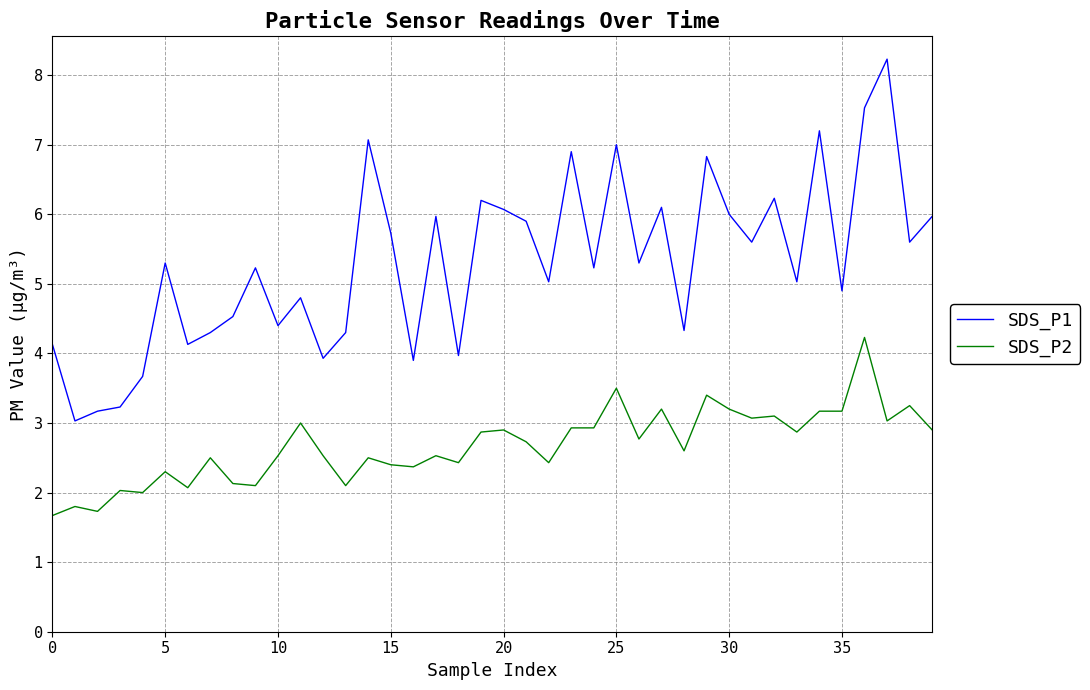

List the series in order of their overall mean, highest first.

SDS_P1, SDS_P2